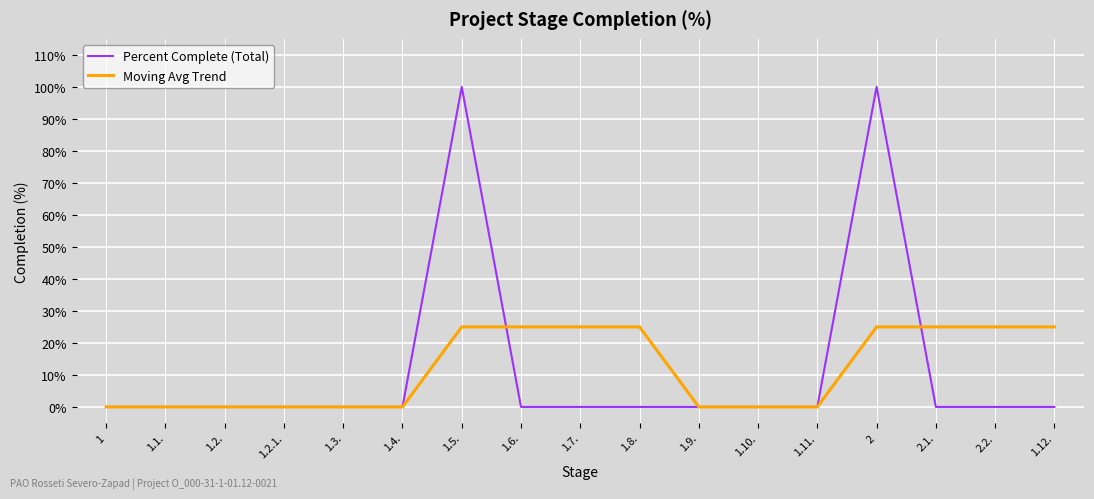

What is the difference between the highest and lowest values at 1.8.?

25